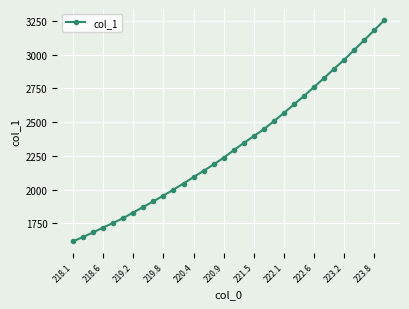

What is the difference between the second highest and second lowest values?

1534.0